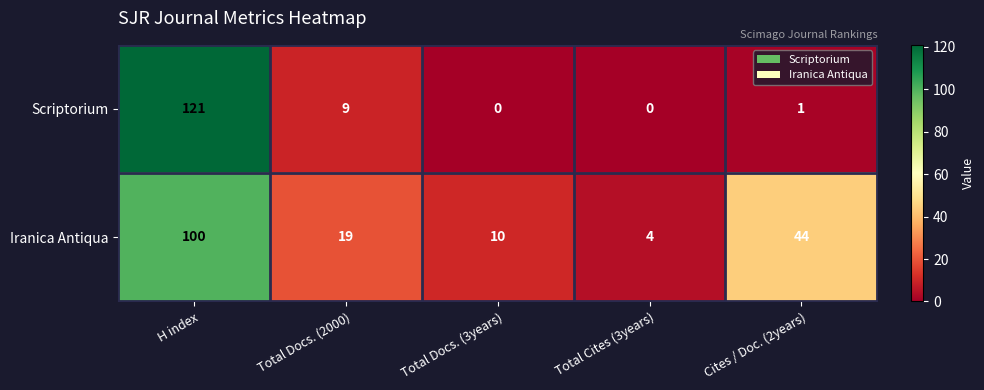

List the series in order of their overall mean, highest first.

Iranica Antiqua, Scriptorium